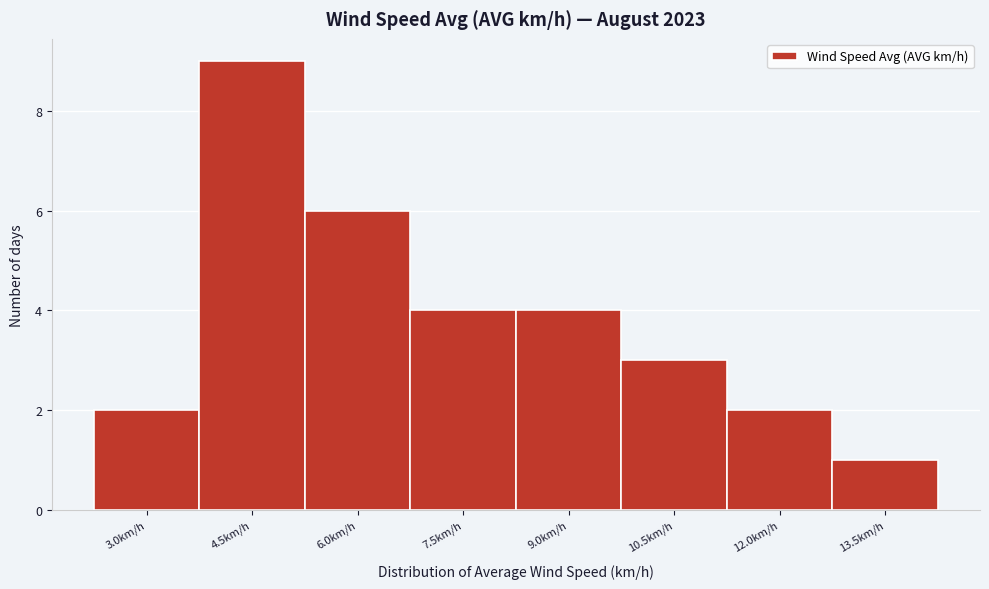

Reading left to right, list all the values displayed in this chart.

3.0km/h=2	4.5km/h=9	6.0km/h=6	7.5km/h=4	9.0km/h=4	10.5km/h=3	12.0km/h=2	13.5km/h=1